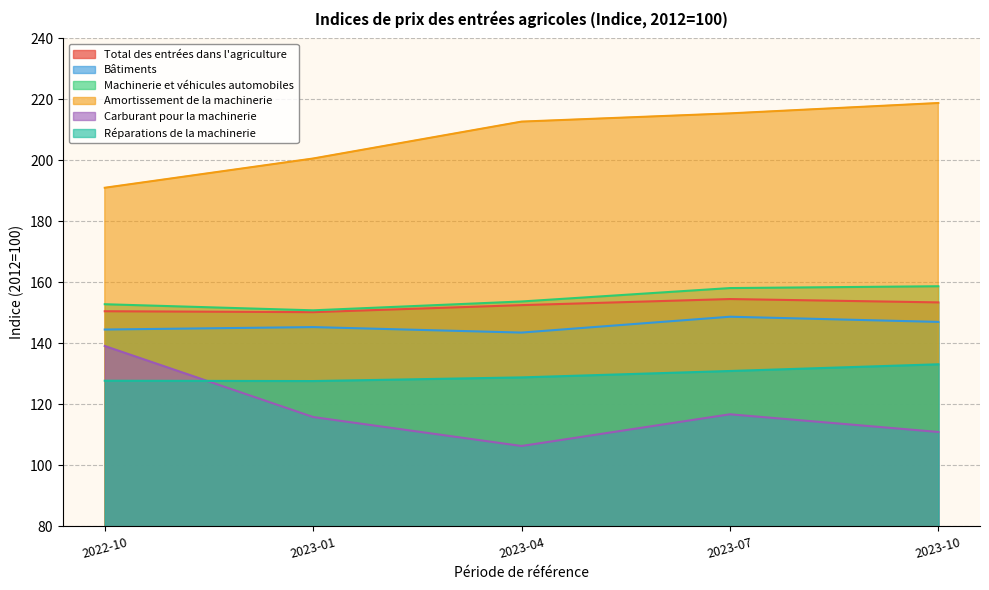

At which category does Machinerie et véhicules automobiles reach its first local valley?

2023-01